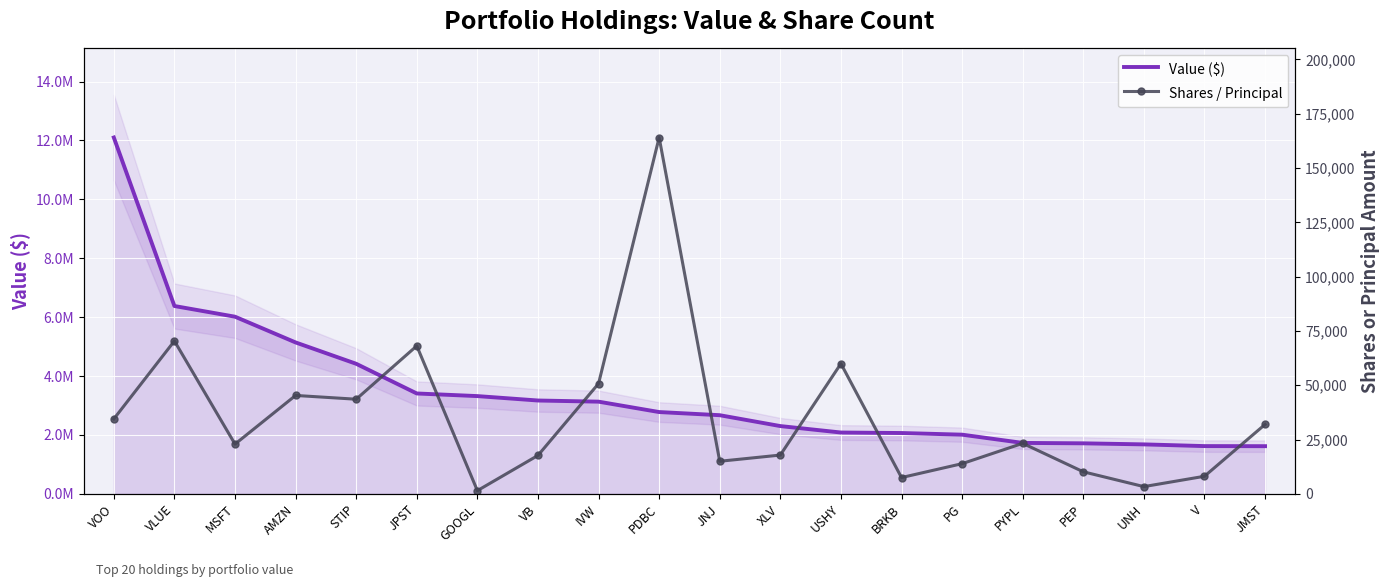

Where does the Shares / Principal series first go above 23239?

VOO